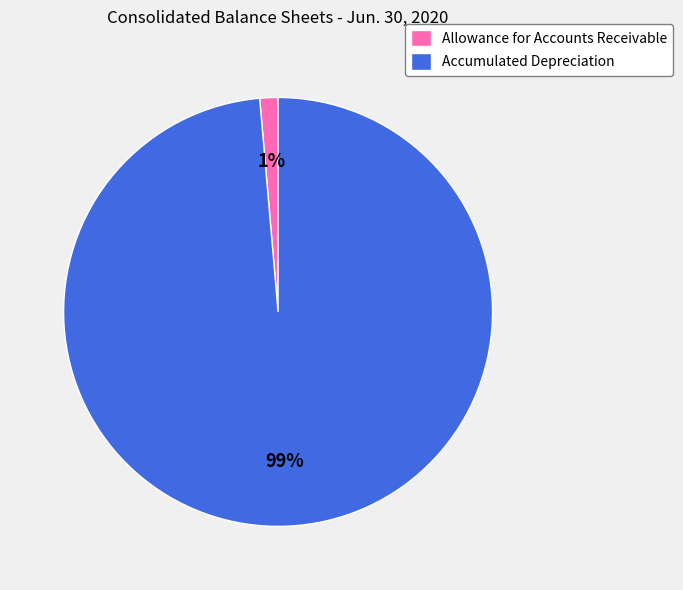

Does Accumulated Depreciation represent more than half of the total?

Yes